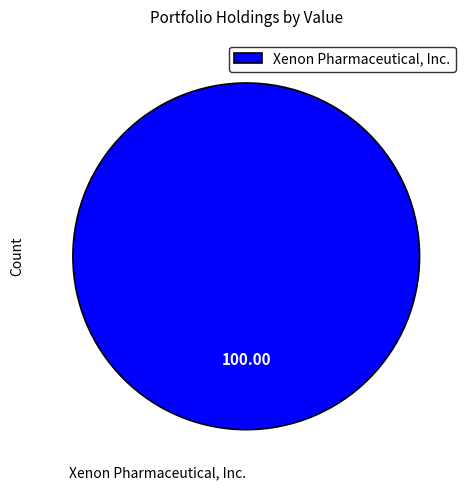

Does any single category account for the majority?

Yes